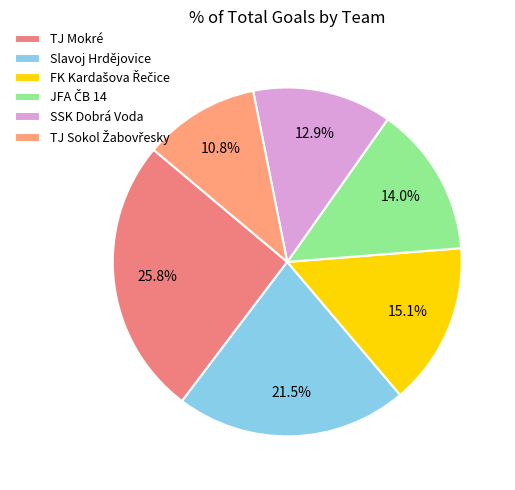

What is the smallest slice in the pie chart?

TJ Sokol Žabovřesky